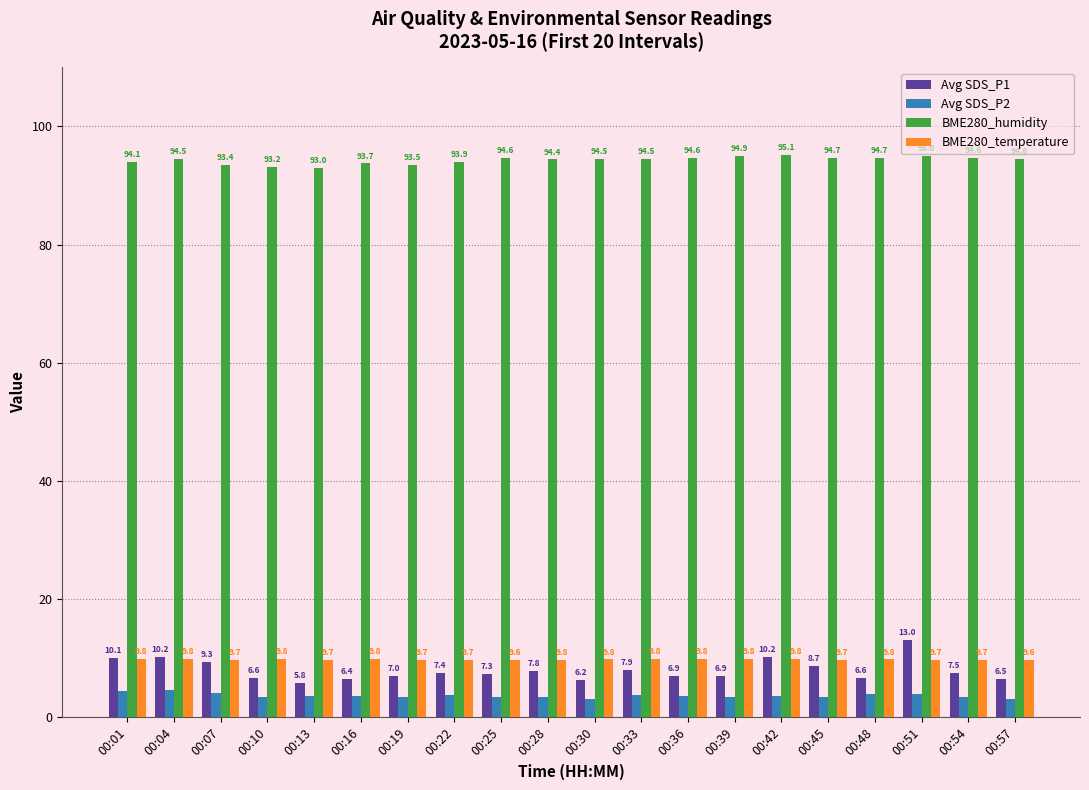

What is the value of the BME280_humidity bar at the 14th from the left?

94.9